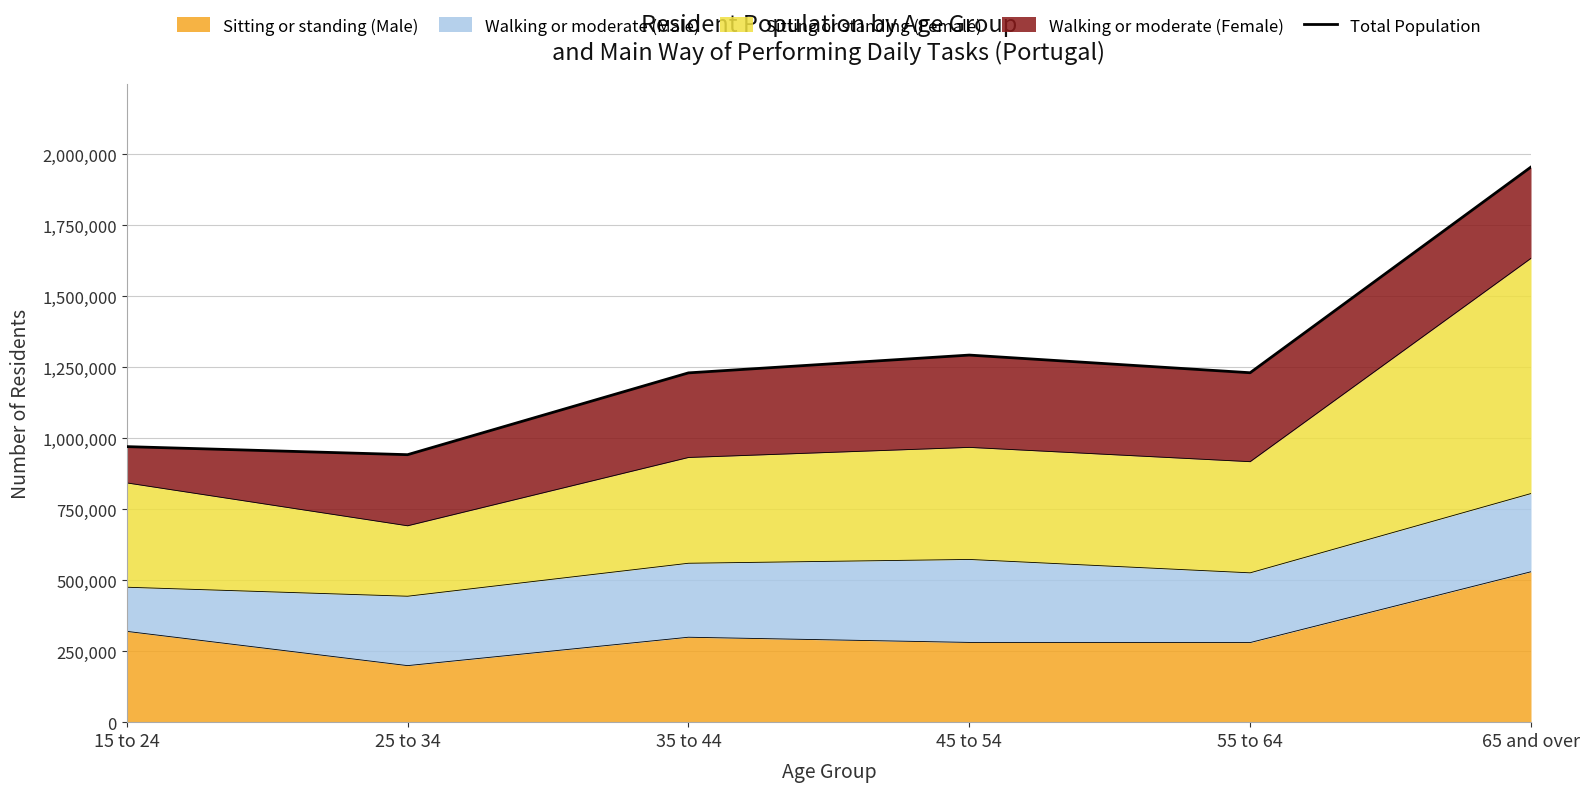

Reading right to left, extract all data points from this chart.

1955511	1230848	1293082	1230368	942221	970608